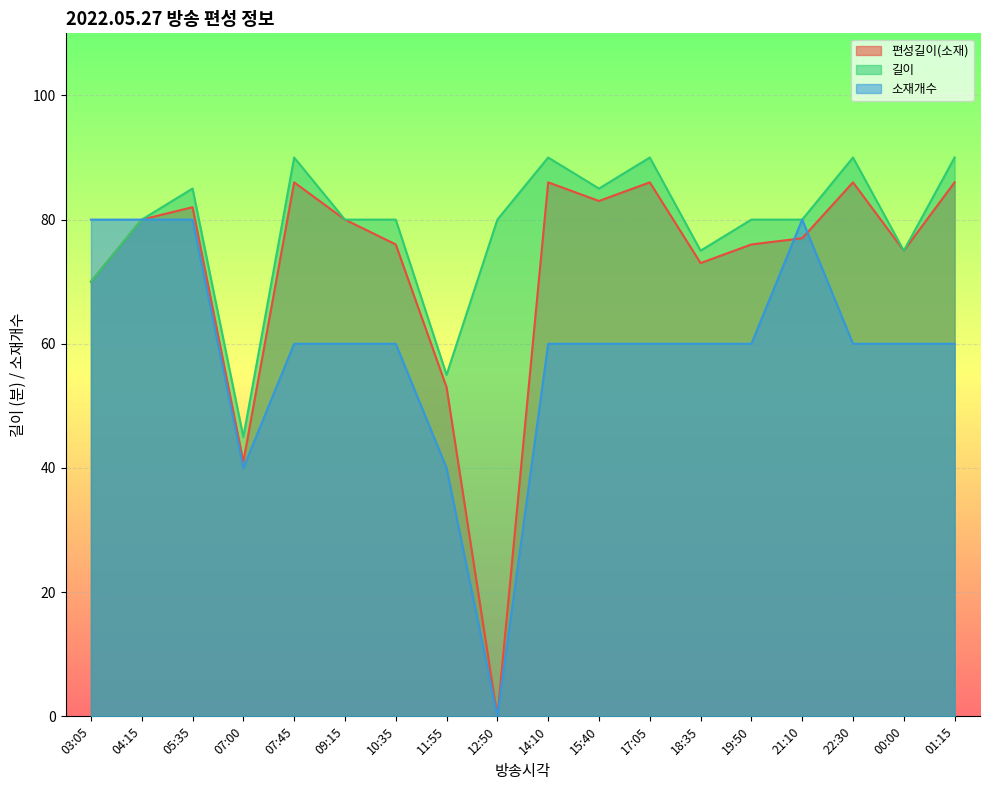

Count the number of data series in this chart.

3